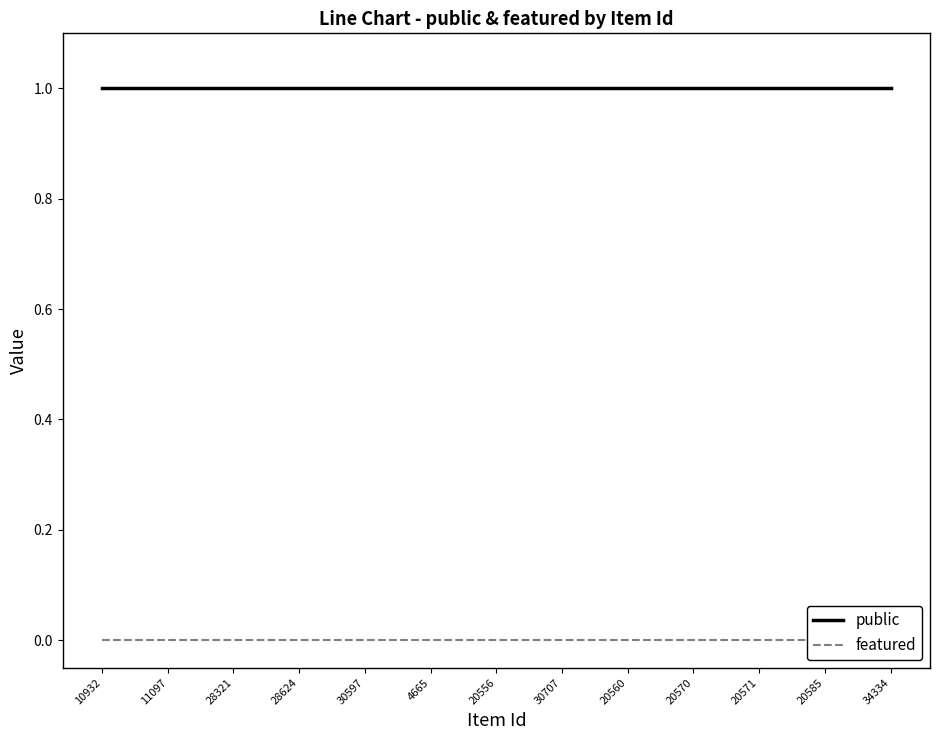

At how many categories does at least one series exceed 0?

13